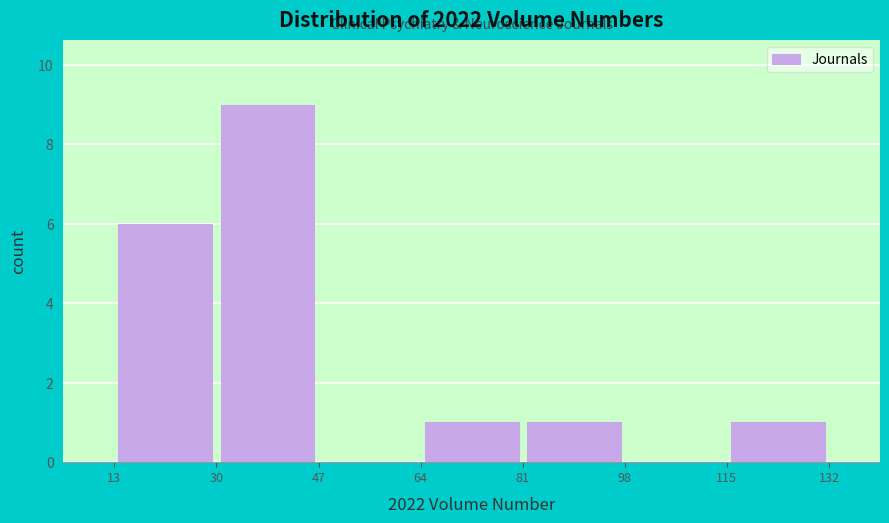

Reading left to right, transcribe this chart: for each bar, give the range it covers on the x-axis and its height. The values are not printed on the chart, so give them approximately, as read against the axis.

13 to 30: 6
30 to 47: 9
47 to 64: 0
64 to 81: 1
81 to 98: 1
98 to 115: 0
115 to 132: 1